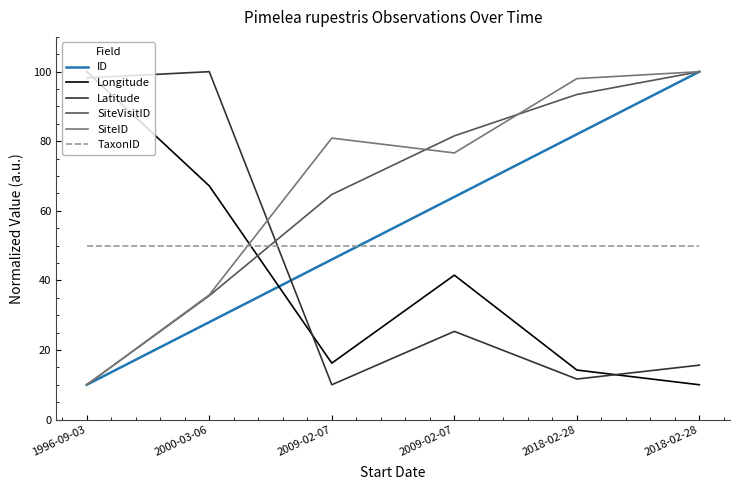

What are all the series names shown in the legend?

ID, Longitude, Latitude, SiteVisitID, SiteID, TaxonID